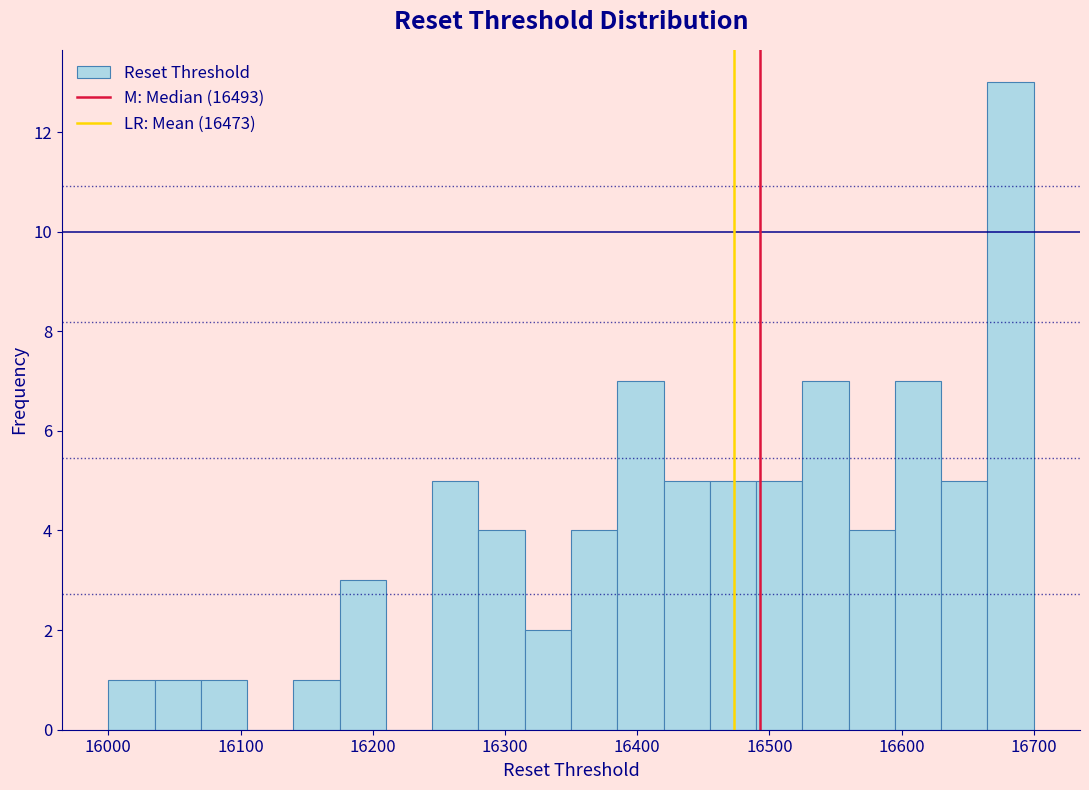

Around what value on the x-axis is the tallest bar? Give the approximate position of its centre, as read against the axis.

16680